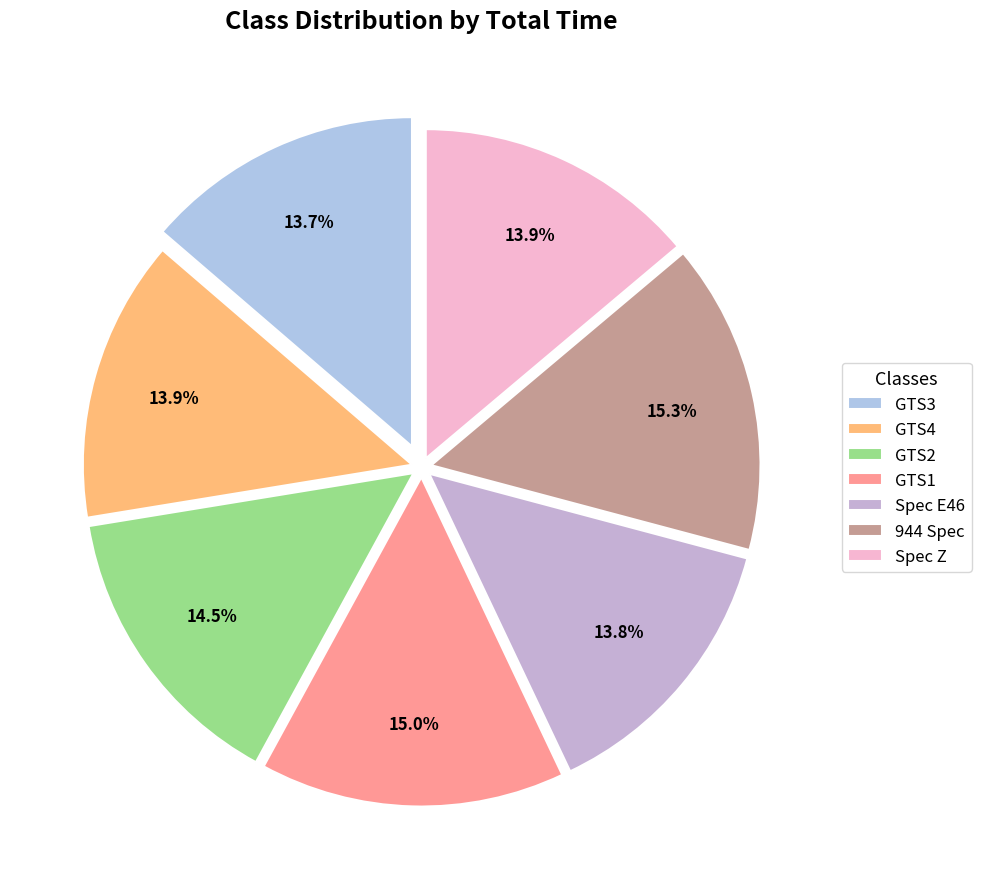

Count the number of slices in the pie.

7